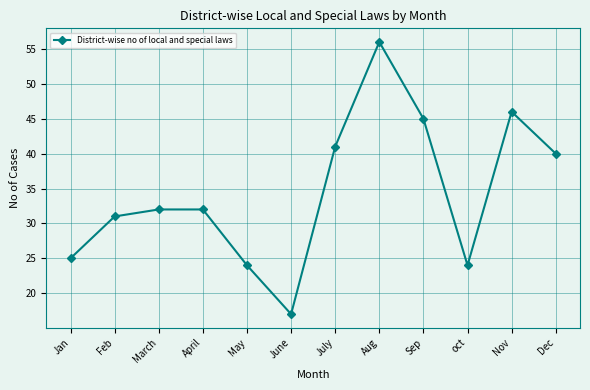

What is the change in value from Feb to June?

-14